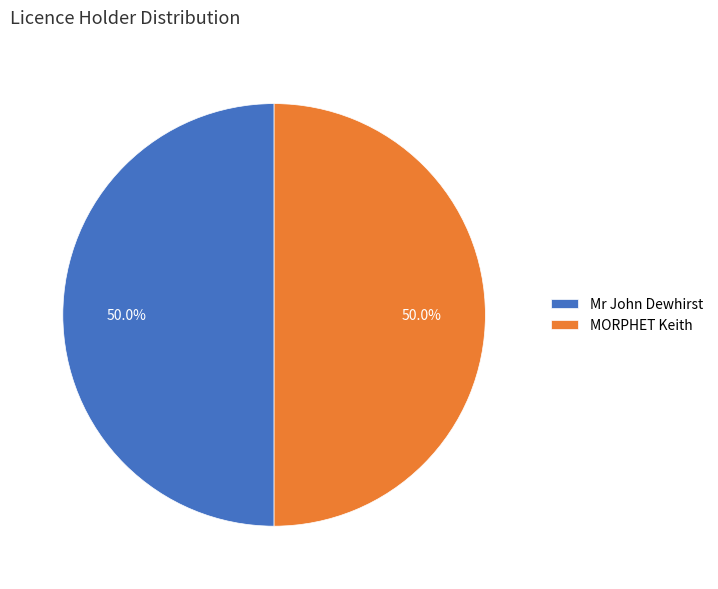

To the nearest percent, what is the combined percentage of MORPHET Keith and Mr John Dewhirst?

100%